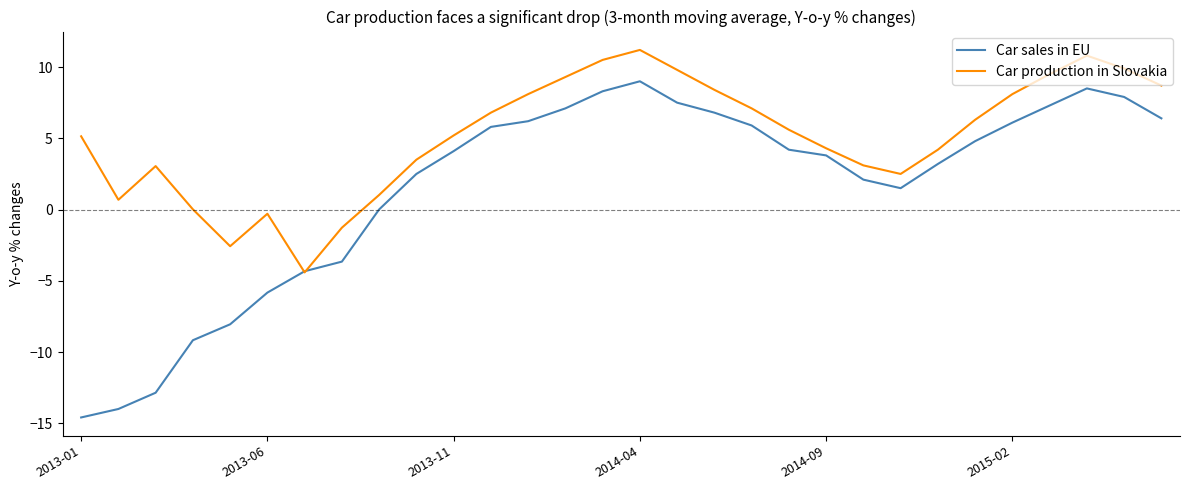

Which series has the largest range (max minus min)?

Car sales in EU